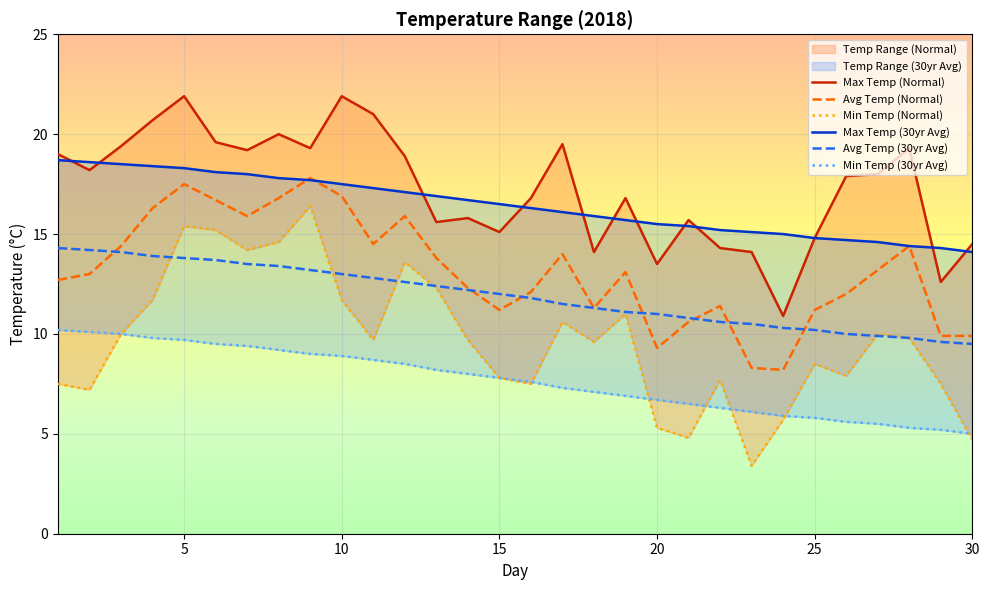

Count the number of categories in the chart.

30